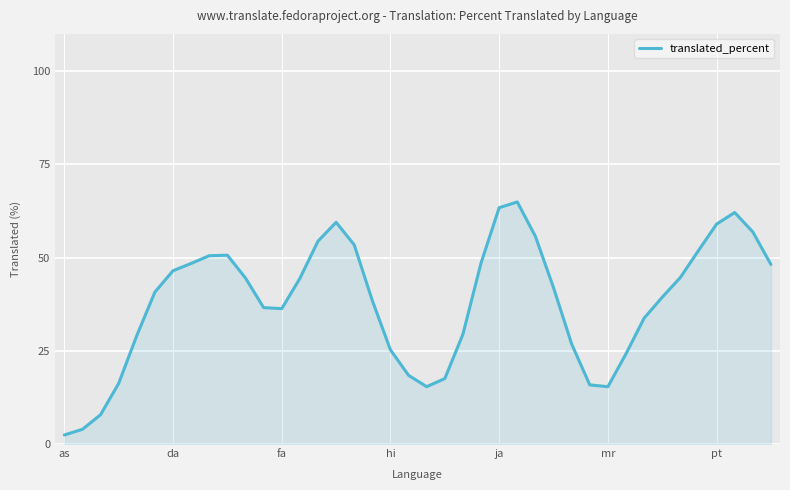

What is the greatest value displayed?

64.9